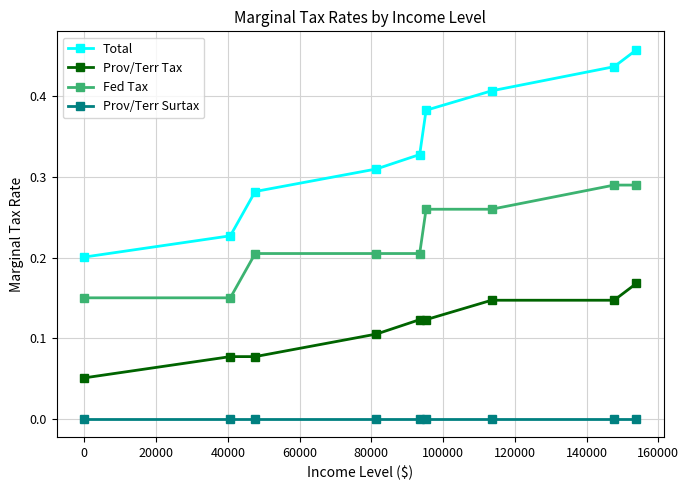

Rank the series by their average value, from highest to lowest.

Total, Fed Tax, Prov/Terr Tax, Prov/Terr Surtax